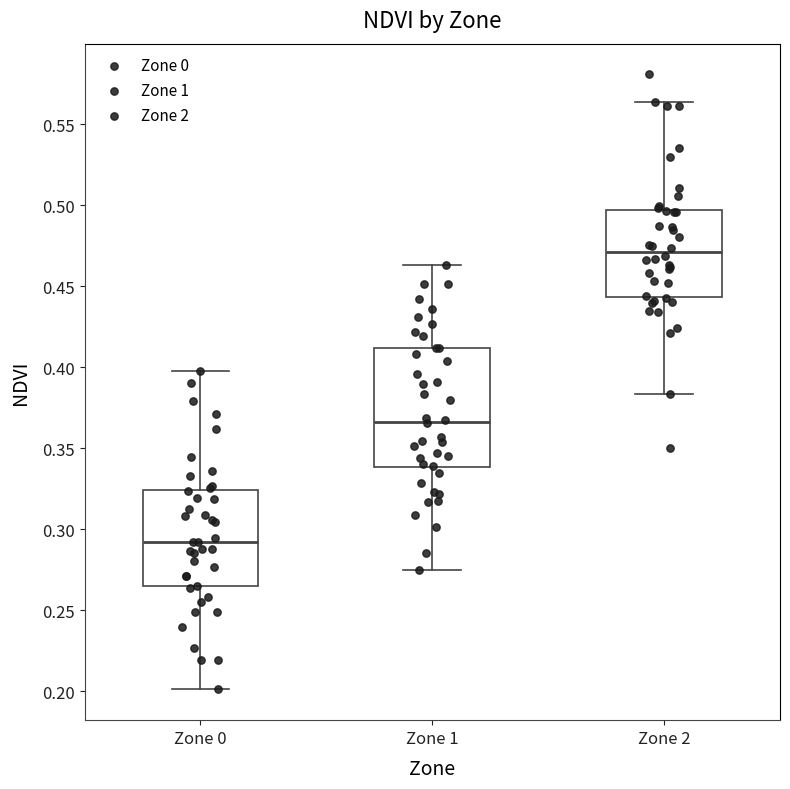

Where is the upper edge of the box for Zone 2 on the y-axis? The values are not printed on the chart, so give them approximately, as read against the axis.

0.495